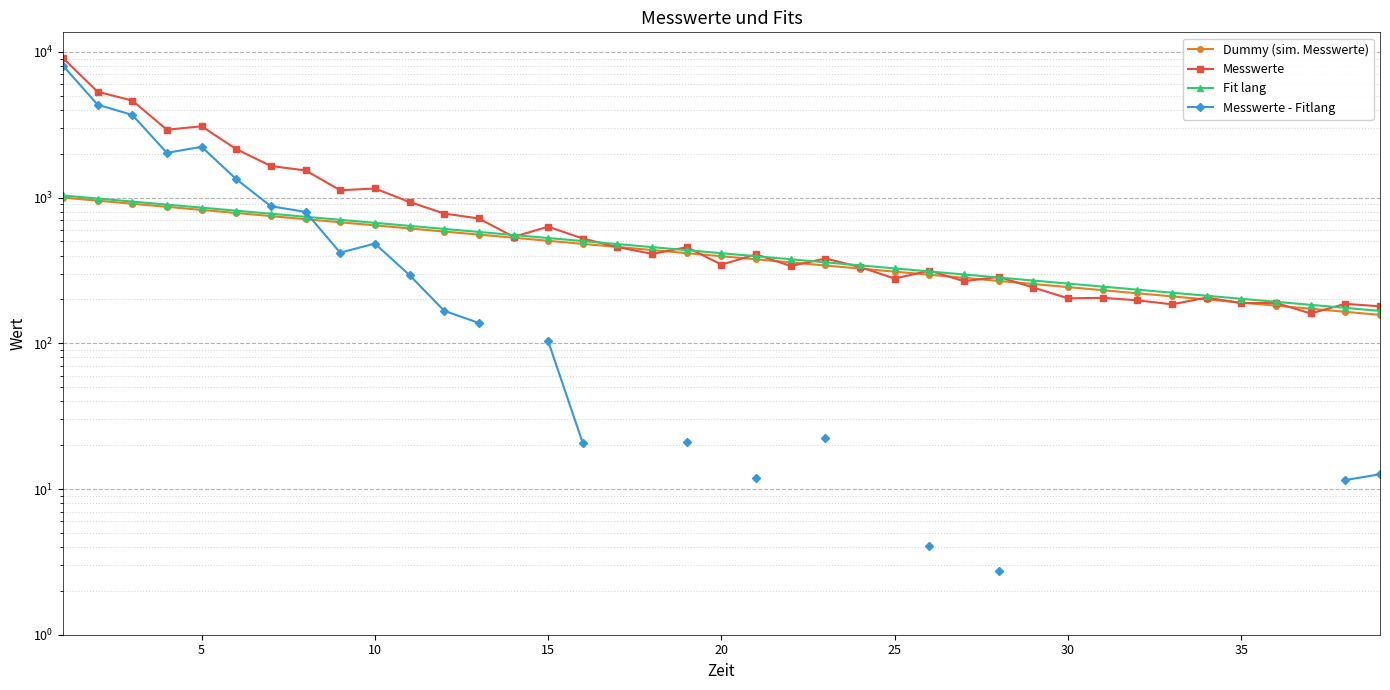

True or false: Messwerte and Fit lang intersect in this chart.

True